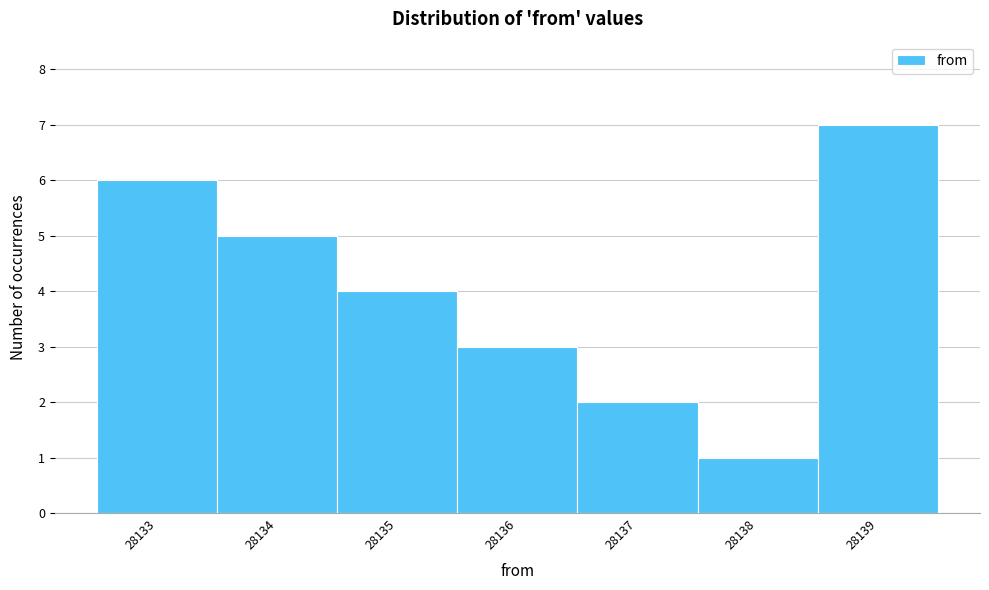

Reading left to right, transcribe this chart: for each bar, give the range it covers on the x-axis and its height. The values are not printed on the chart, so give them approximately, as read against the axis.

28132.5 to 28133.5: 6
28133.5 to 28134.5: 5
28134.5 to 28135.5: 4
28135.5 to 28136.5: 3
28136.5 to 28137.5: 2
28137.5 to 28138.5: 1
28138.5 to 28139.5: 7